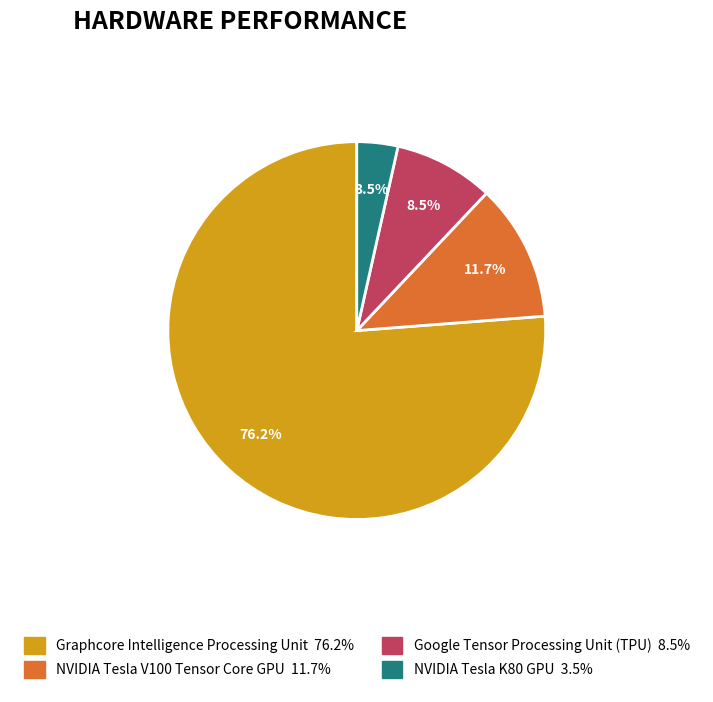

Is there a majority slice in this chart?

Yes